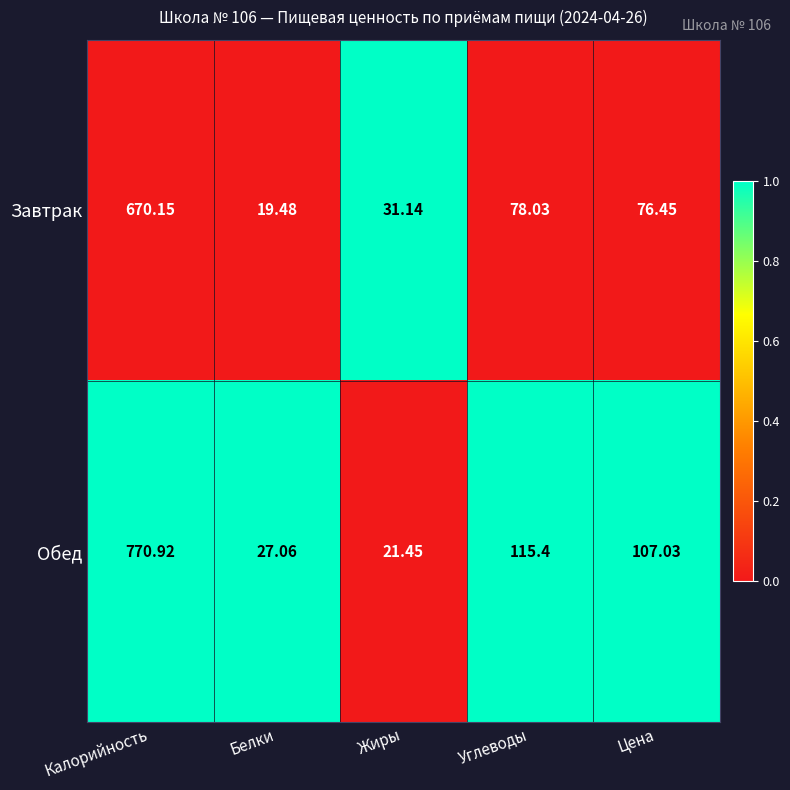

How many series are shown in this chart?

2